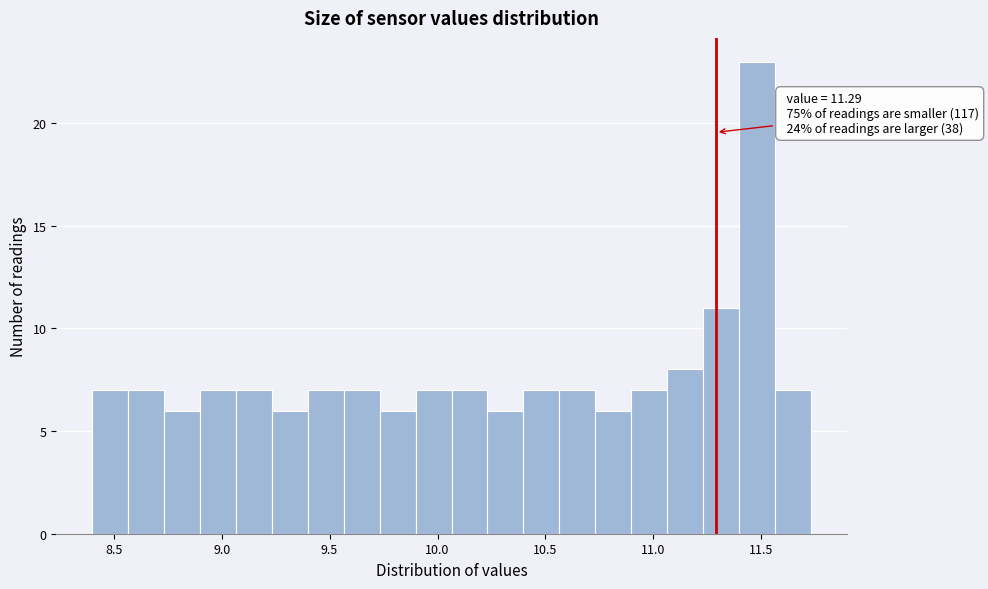

Around what value on the x-axis is the tallest bar? Give the approximate position of its centre, as read against the axis.

11.50